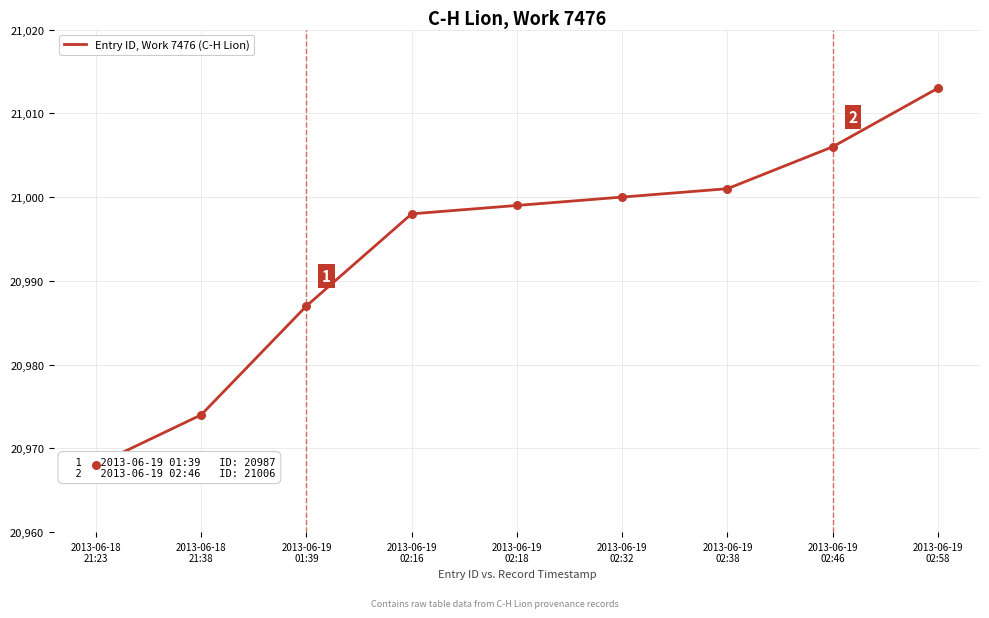

Which has a higher value, 2013-06-19
02:32 or 2013-06-18
21:23?

2013-06-19
02:32